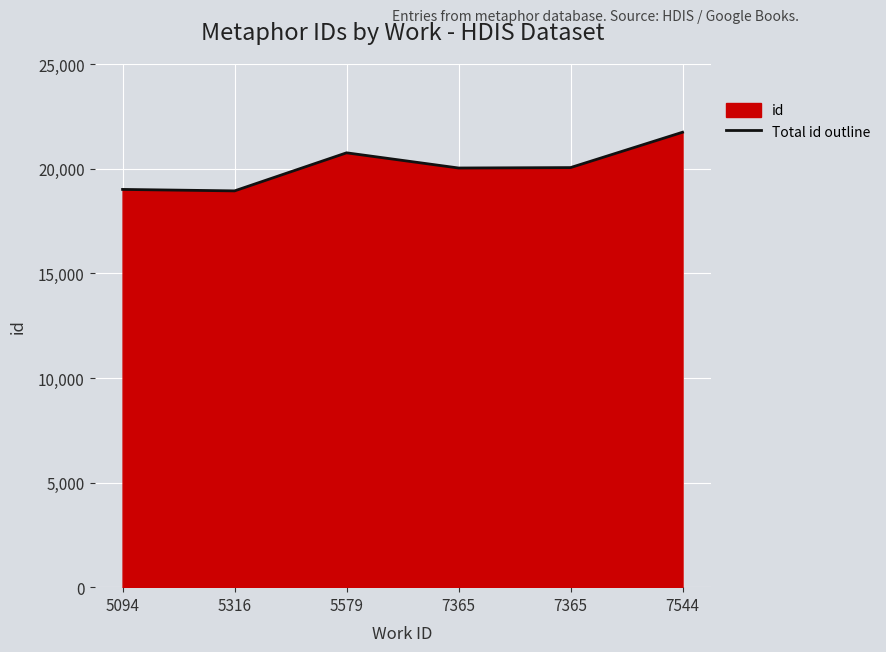

The chart shows a value of 4677 at 7365. True or false?

False